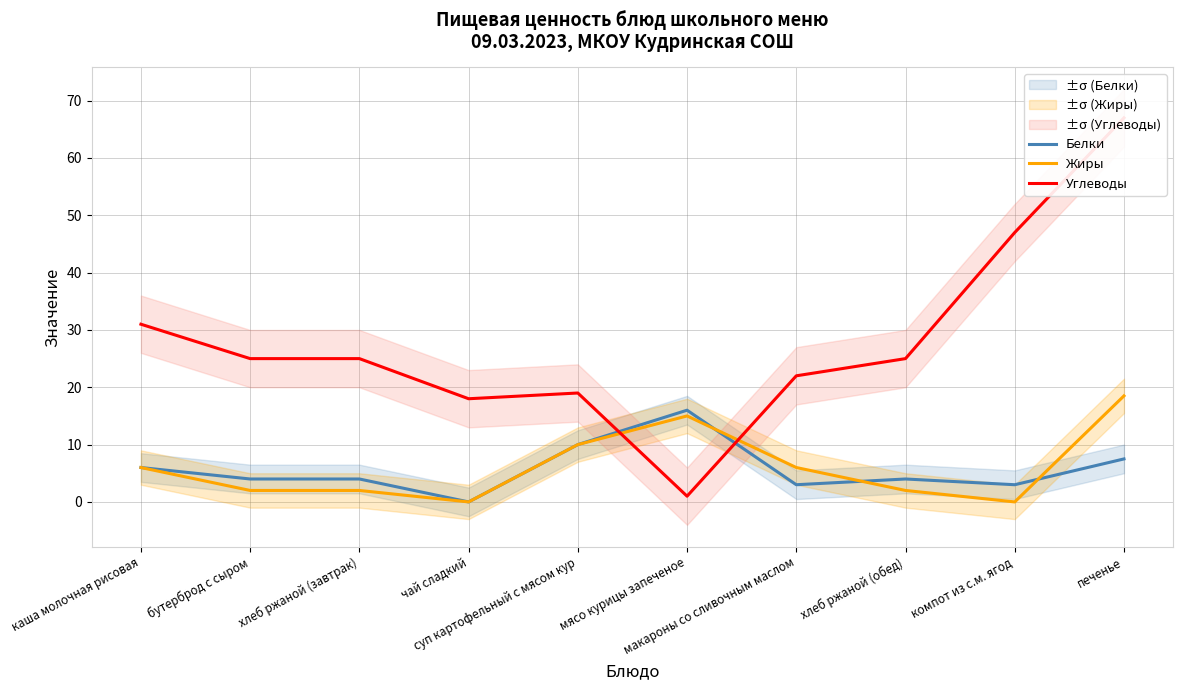

At which category is the sum across all series the highest?

печенье